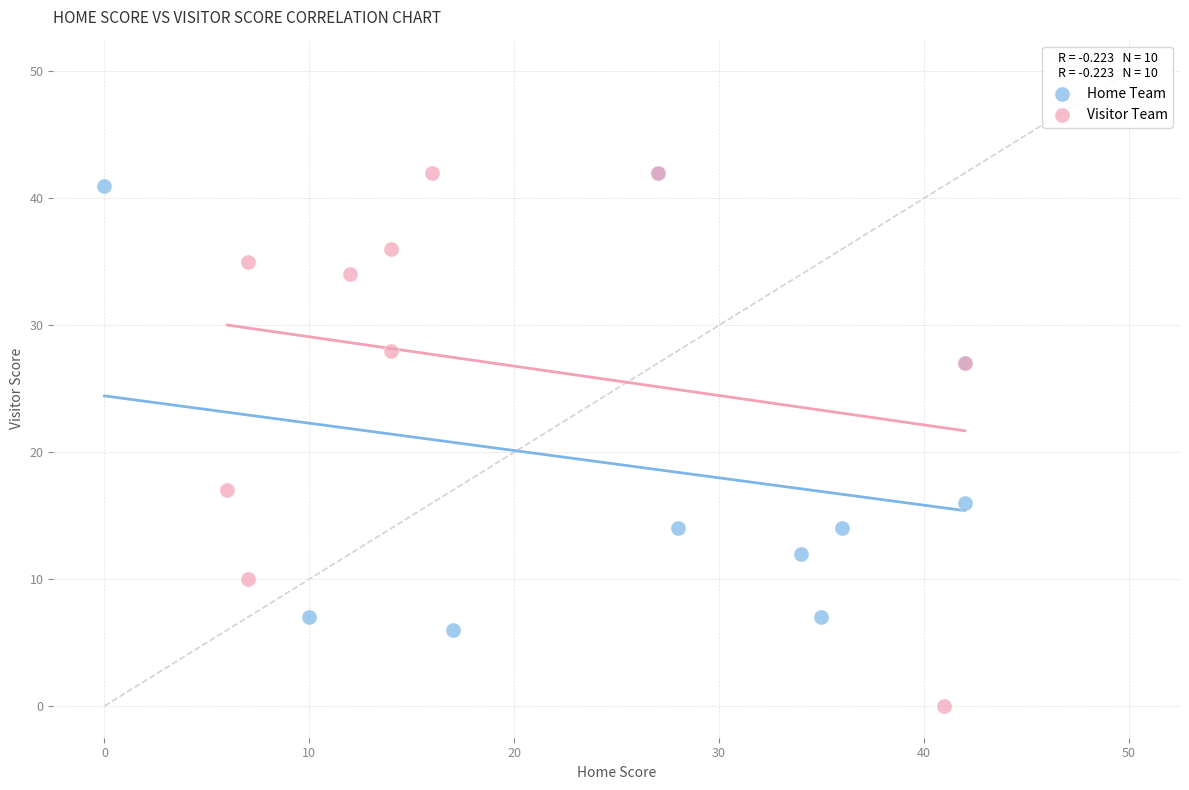

Which series has the widest spread of Y values?

Visitor Team